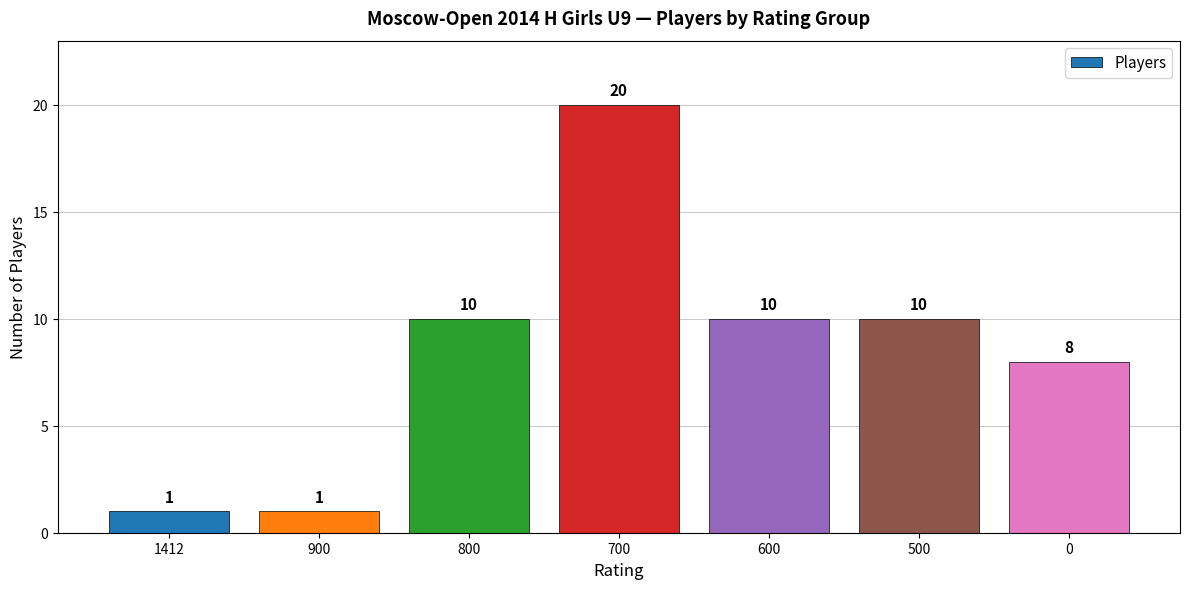

How many series are shown in this chart?

1